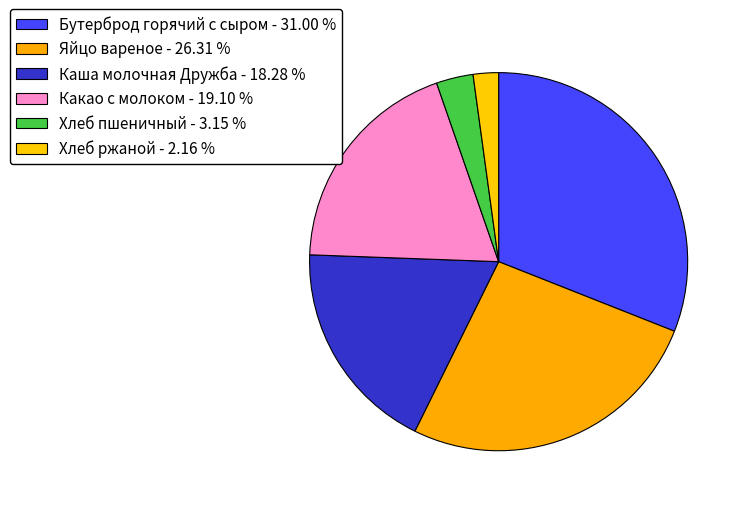

How many segments does this pie chart have?

6